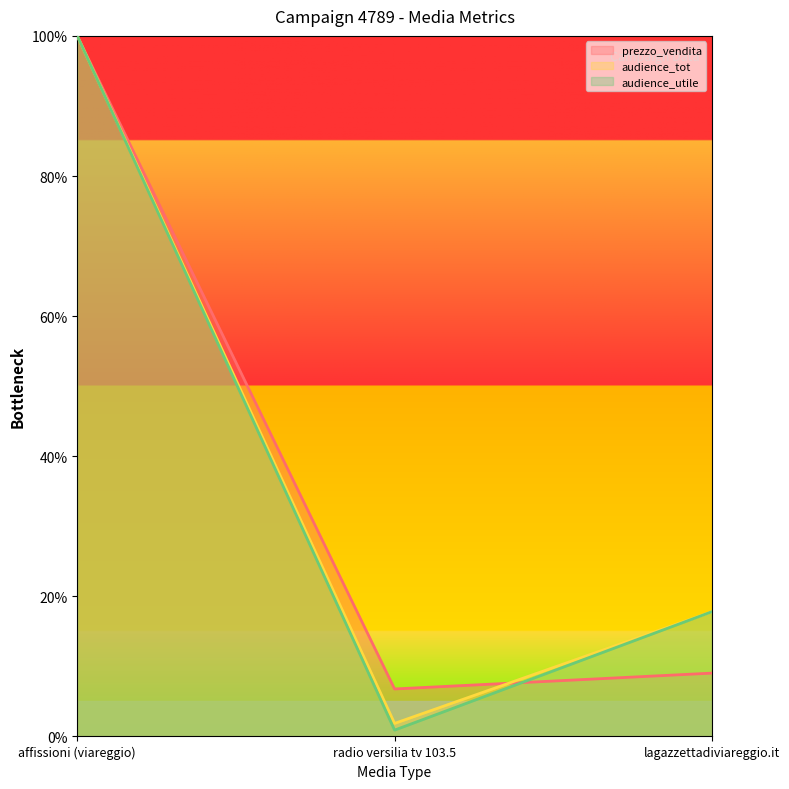

What is the total value across all series at radio versilia tv 103.5?

9.5